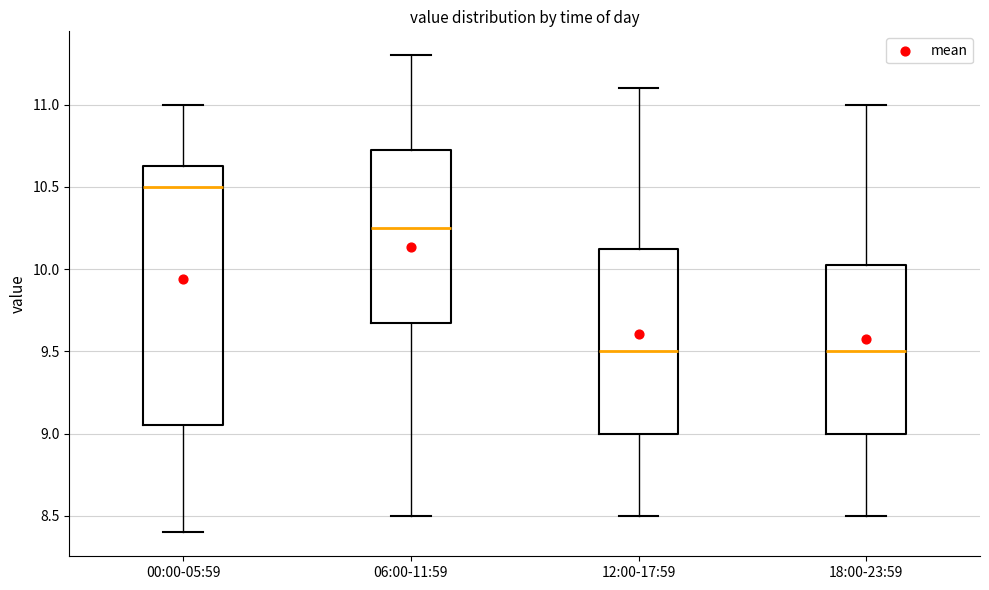

Reading left to right, transcribe this box plot: for each box, give where its median line is, the range the box spans, and where its two whiskers end, as read against the y-axis. The values are not printed on the chart, so give them approximately, as read against the axis.

00:00-05:59: median 10.50, box 9.05 to 10.65, whiskers 8.40 to 11.00
06:00-11:59: median 10.25, box 9.70 to 10.75, whiskers 8.50 to 11.30
12:00-17:59: median 9.50, box 9.00 to 10.15, whiskers 8.50 to 11.10
18:00-23:59: median 9.50, box 9.00 to 10.05, whiskers 8.50 to 11.00